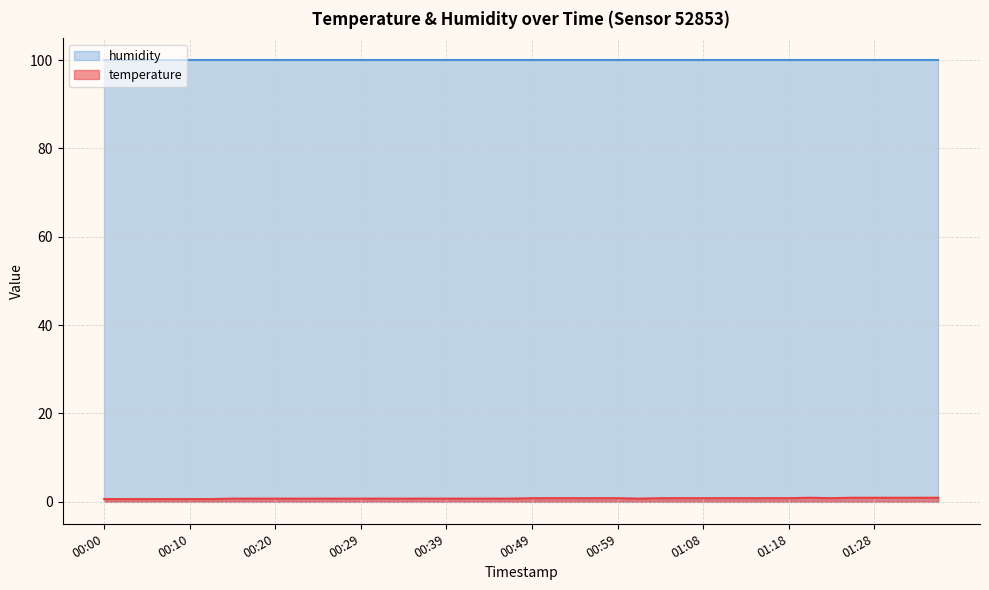

The chart shows a value of 0.4 at 00:17. True or false?

False